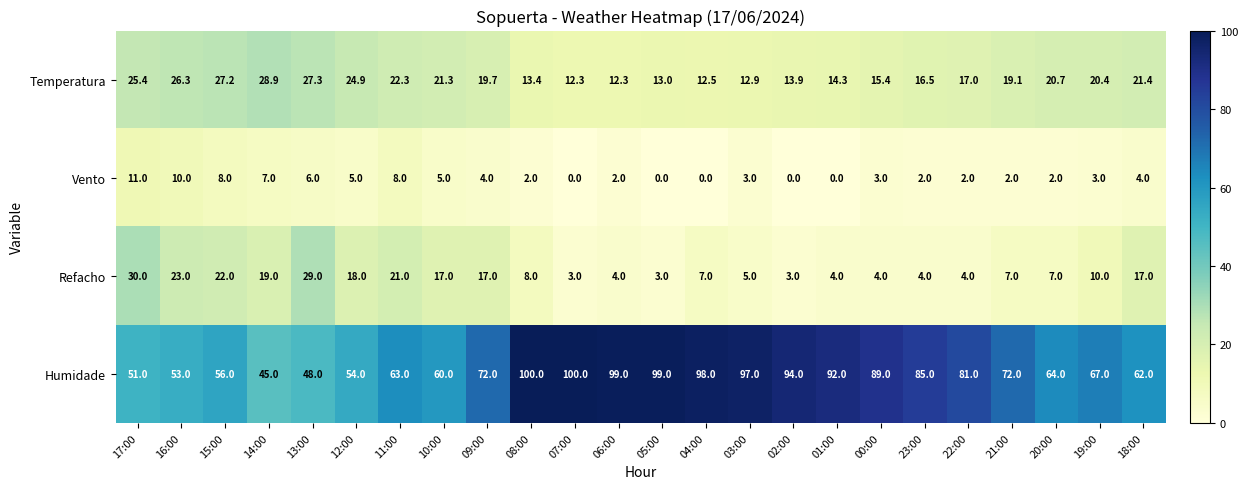

Read the Refacho value at 22:00.

4.0